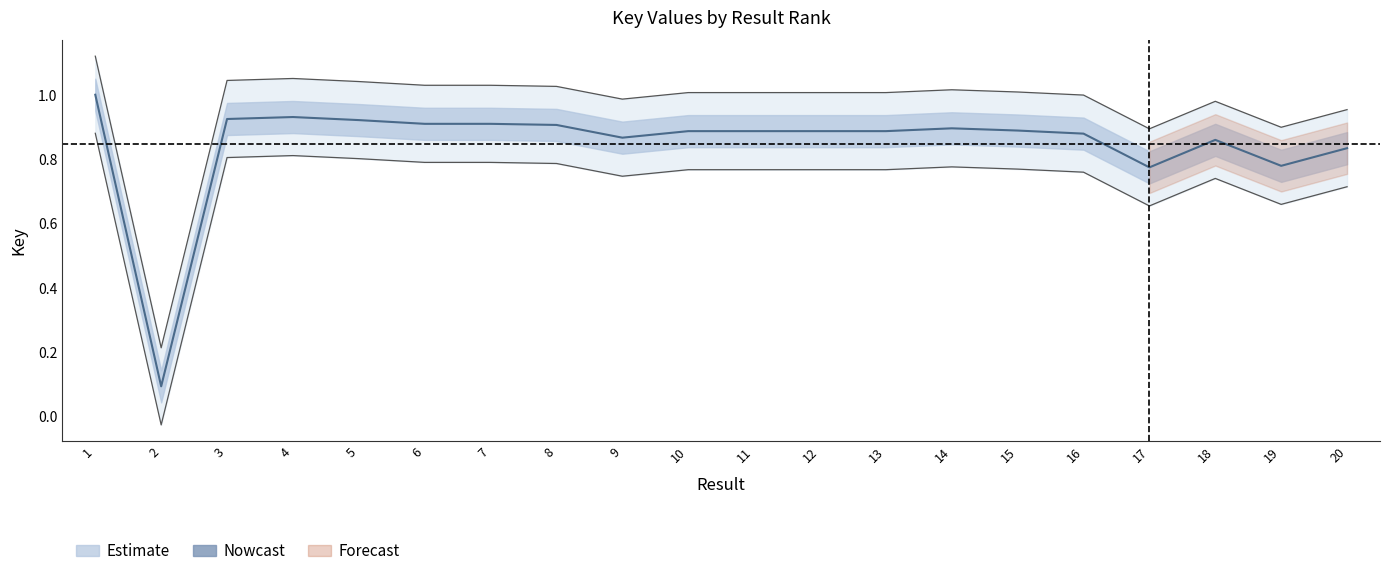

Which has a higher value, 17 or 19?

19